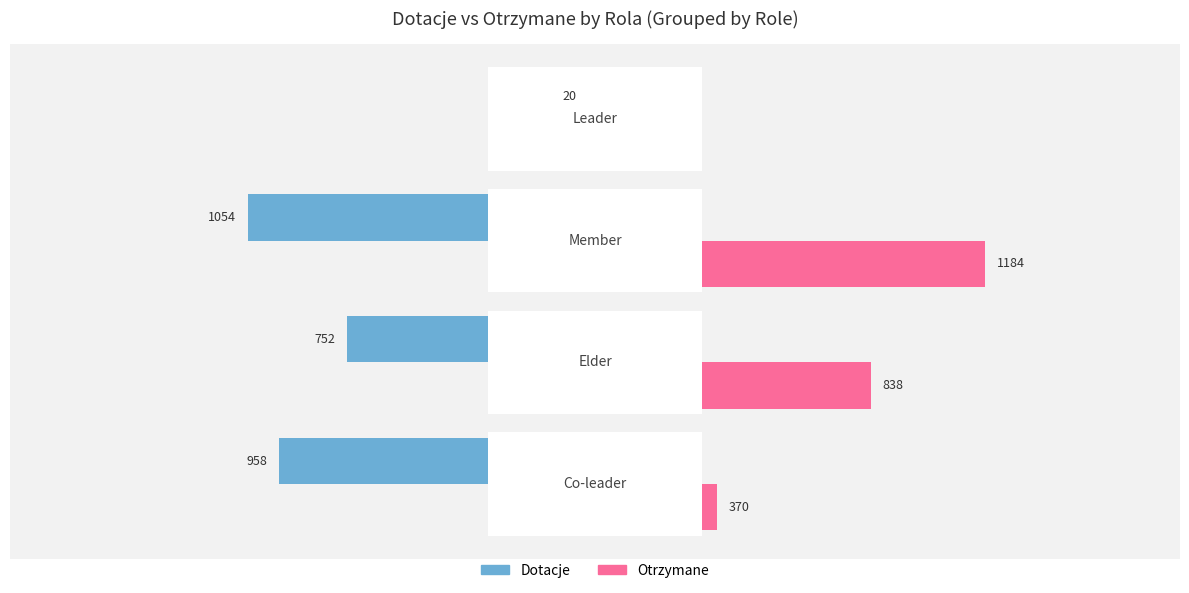

Which series has the largest range (max minus min)?

Otrzymane